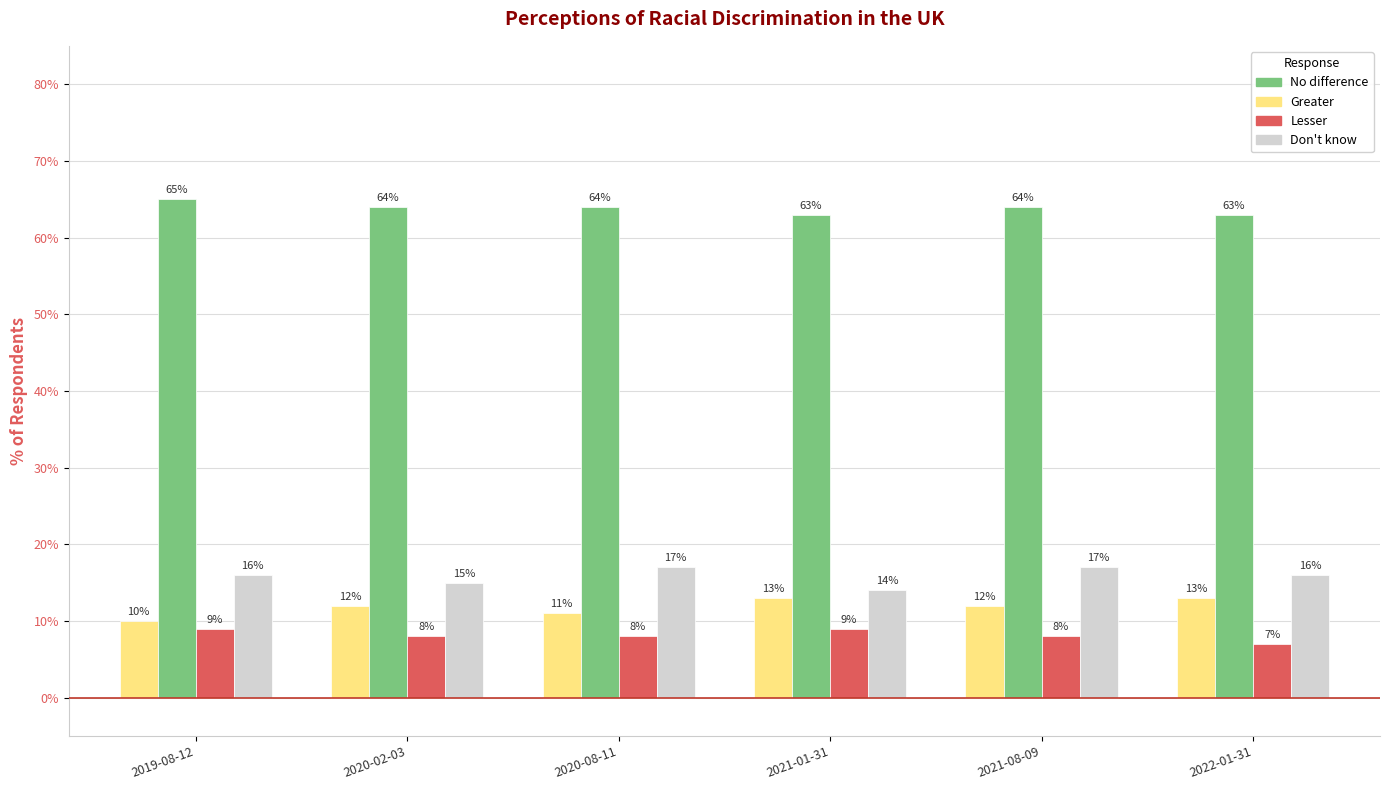

Which category has the highest value in the Lesser series?

2019-08-12